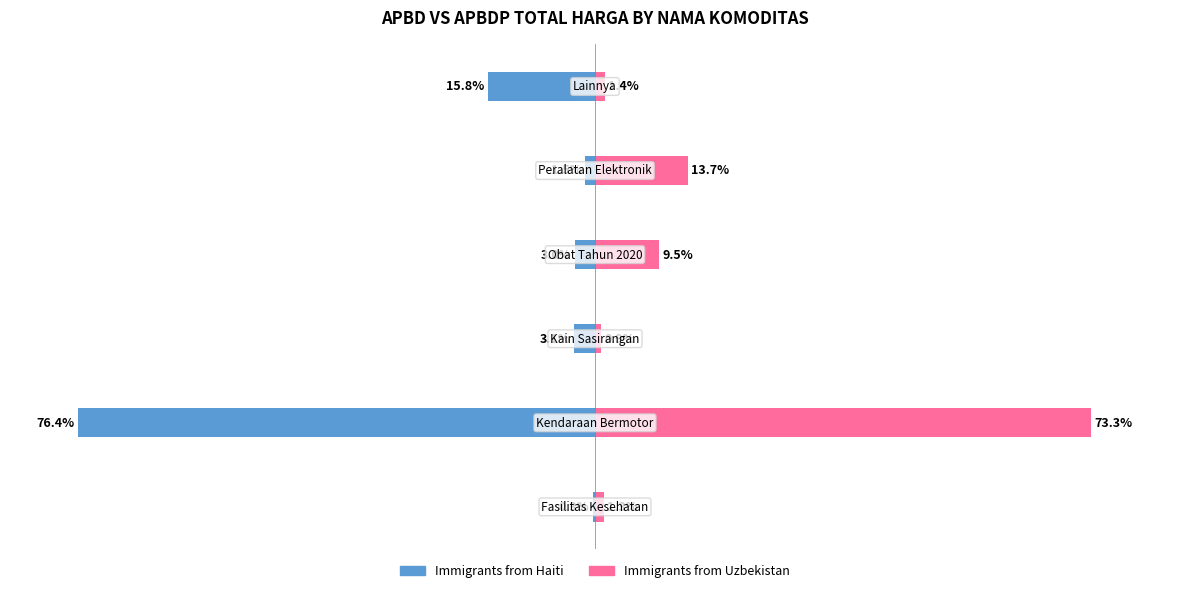

What are all the series names shown in the legend?

Immigrants from Haiti, Immigrants from Uzbekistan